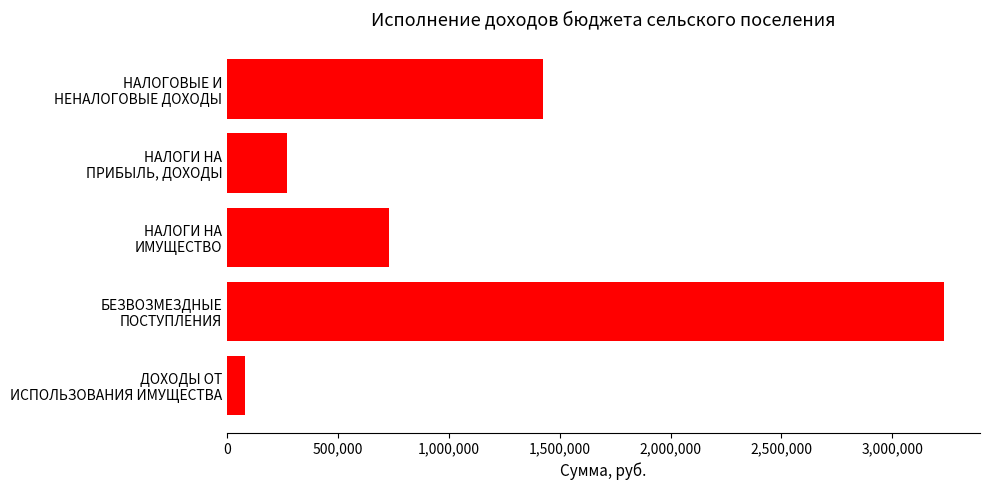

What is the difference between the maximum and minimum values?

3153037.4